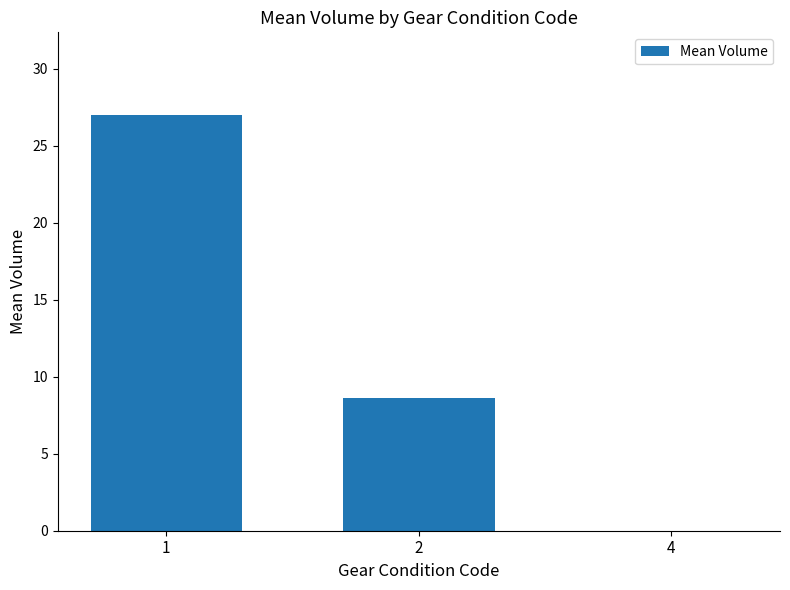

Reading left to right, extract all data points from this chart.

27.0	8.6	0.0